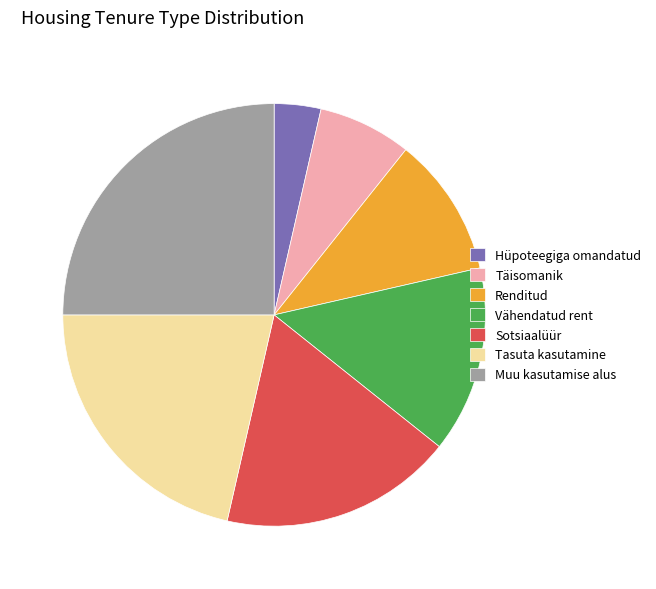

Count the number of slices in the pie.

7